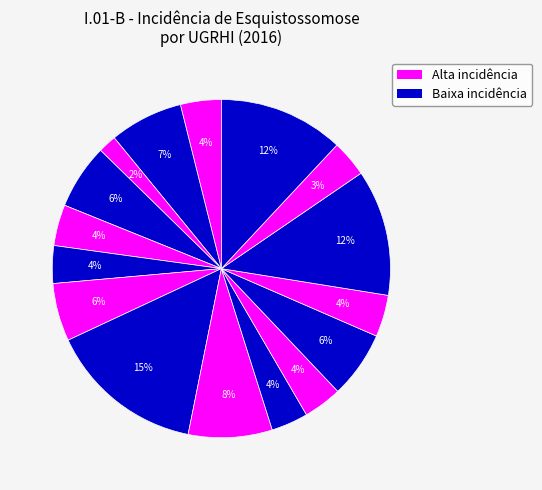

Is there any slice that represents more than half of the pie?

No